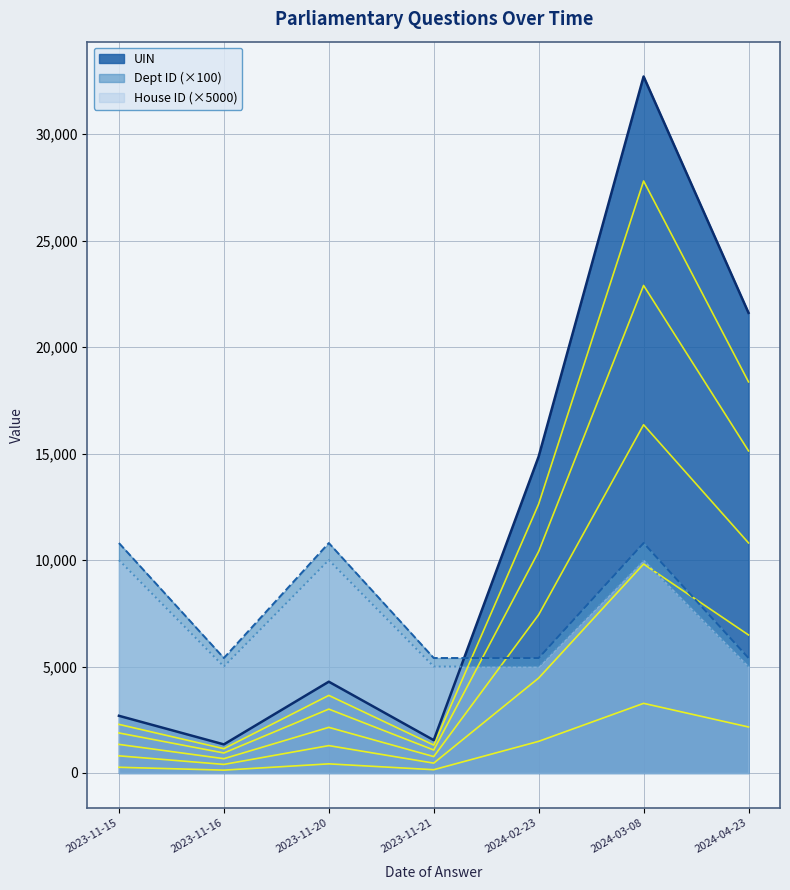

Between 2023-11-20 and 2024-04-23, which is larger?

2024-04-23